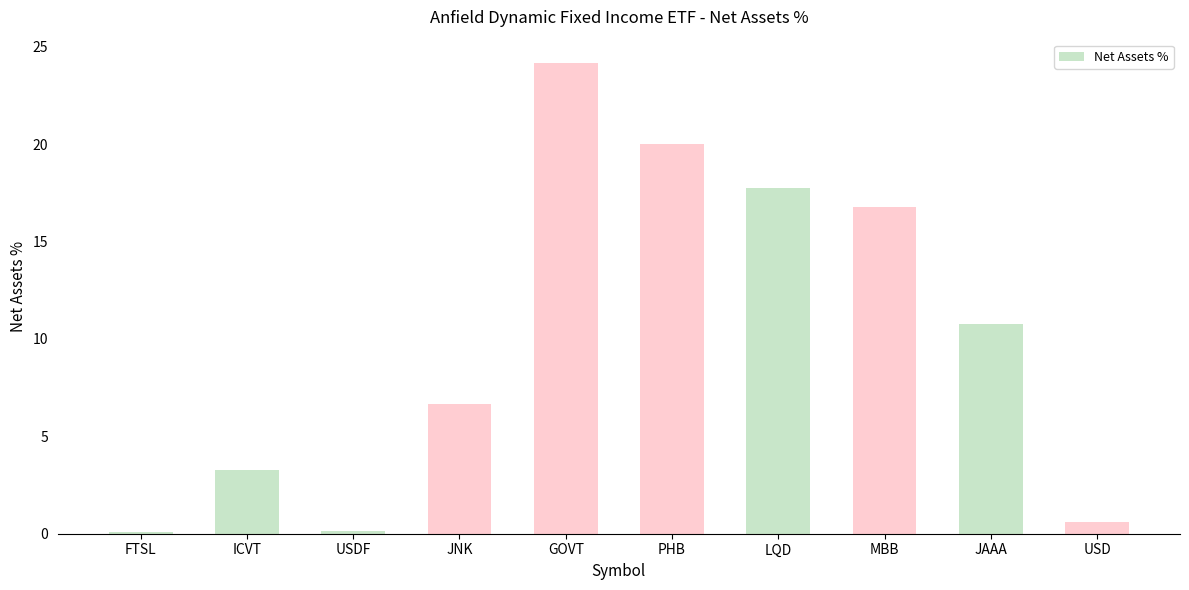

Reading left to right, list all the values displayed in this chart.

FTSL=0.1	ICVT=3.2	USDF=0.1	JNK=6.7	GOVT=24.2	PHB=20.0	LQD=17.8	MBB=16.8	JAAA=10.7	USD=0.6